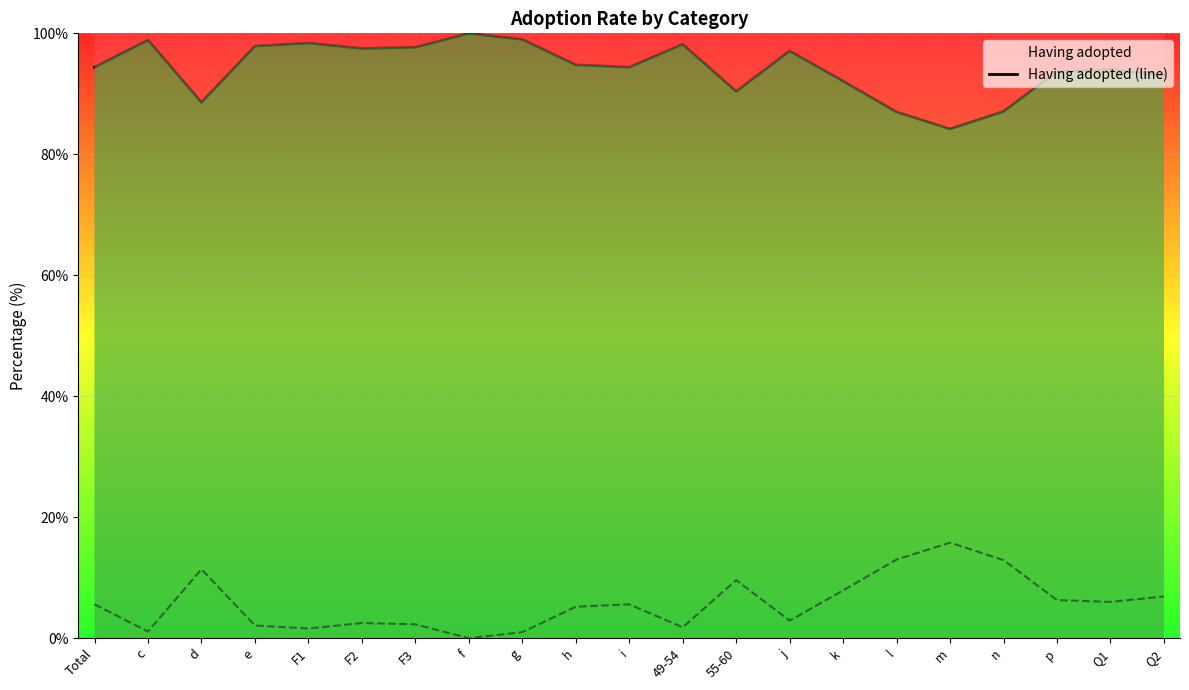

What is the difference between the Not adopted (line) values at m and Total?

10.2